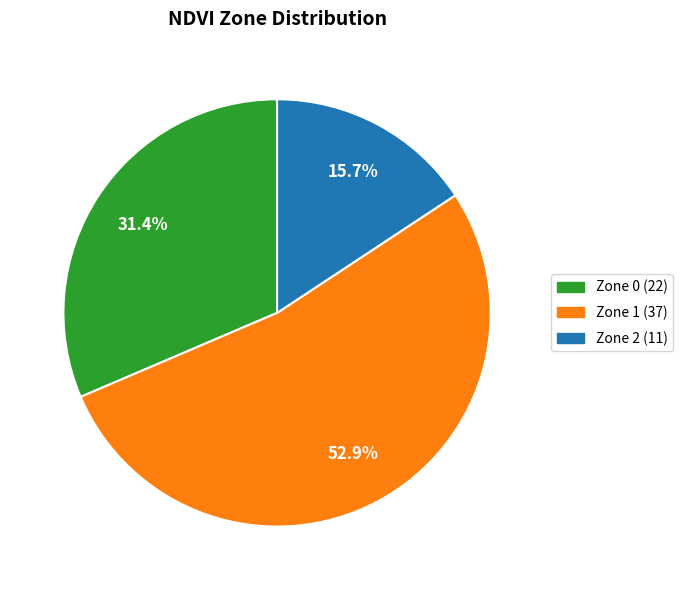

Which has a higher value, Zone 1 or Zone 2?

Zone 1